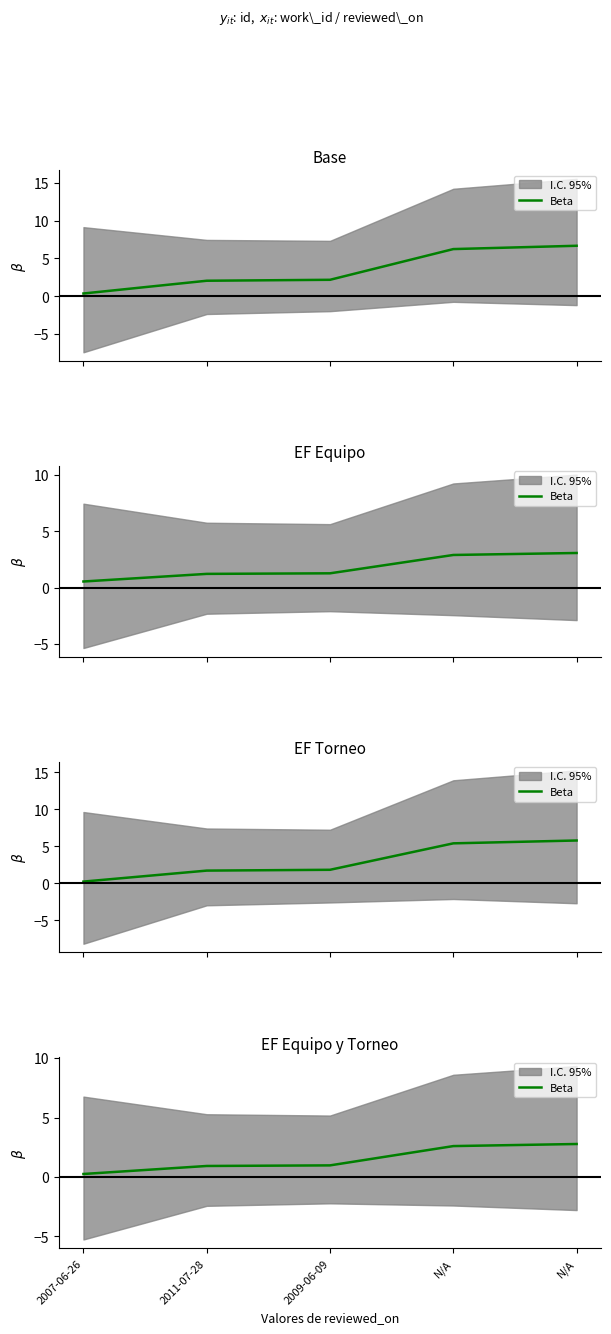

Reading left to right, what are all the values shown in this chart?

0.2	0.9	1.0	2.6	2.8